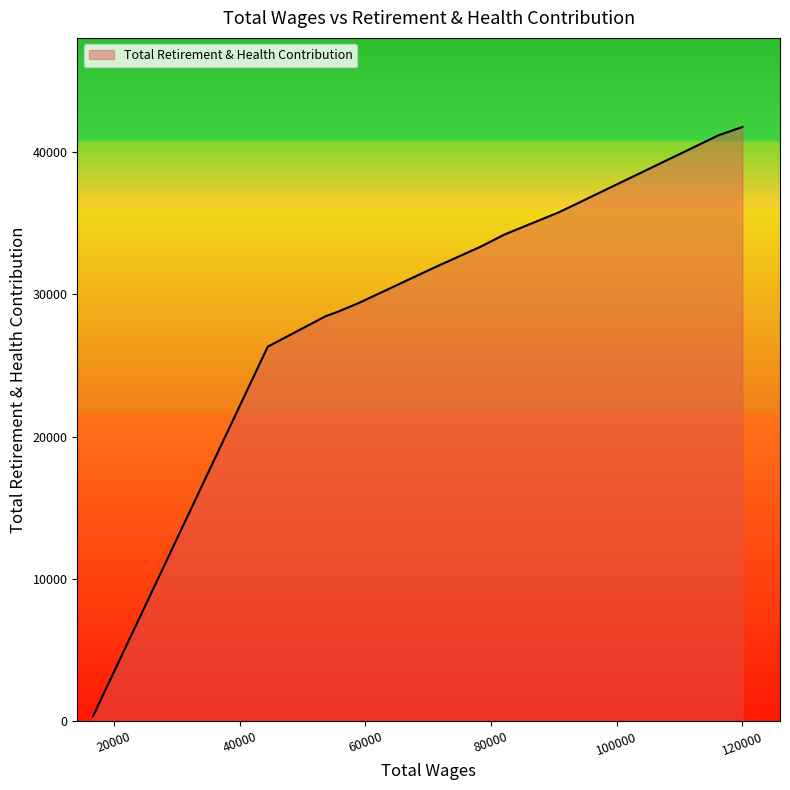

What is the maximum value shown in the chart?

41767